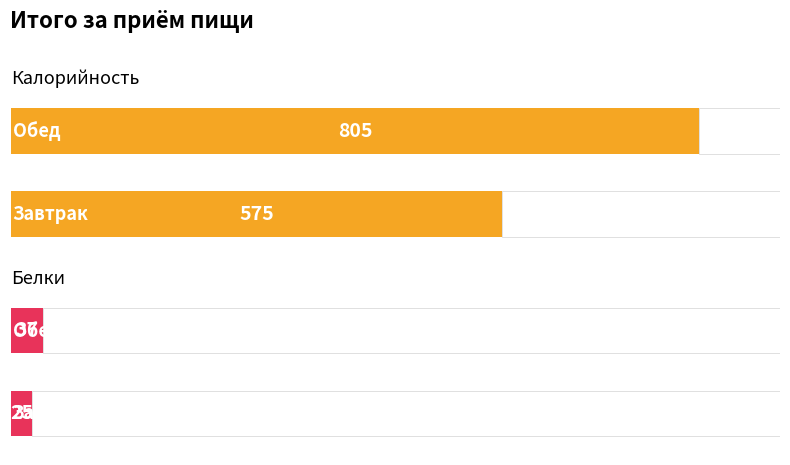

What is the difference between the Белки values at Завтрак and Обед?

12